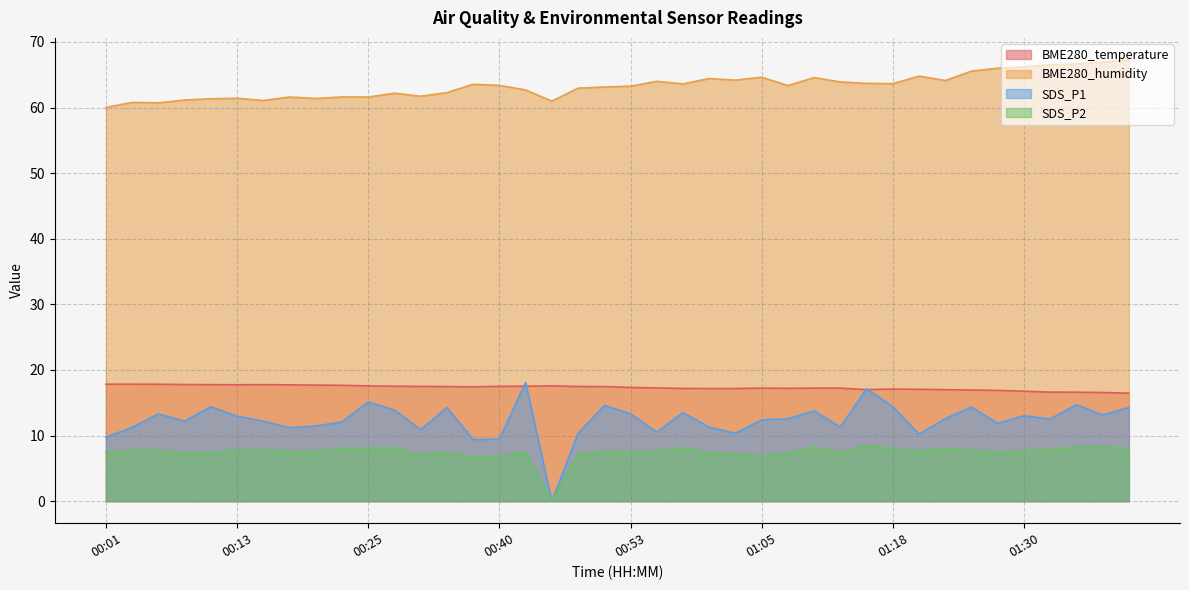

Between 00:05 and 00:46, which series saw the biggest shift?

SDS_P1